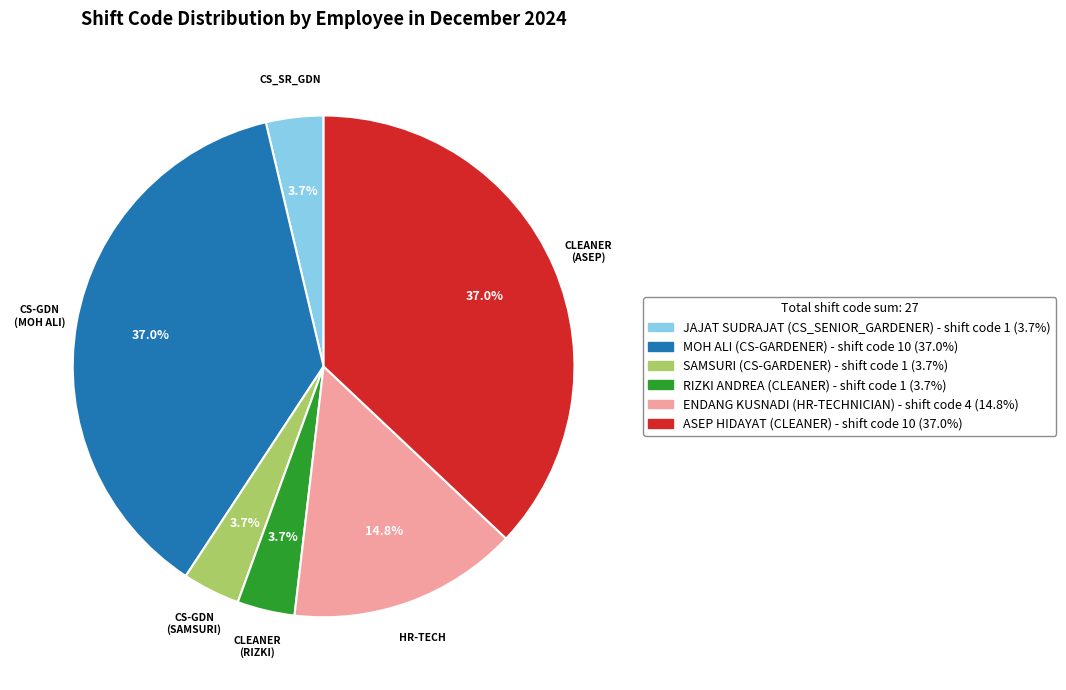

How many segments does this pie chart have?

6